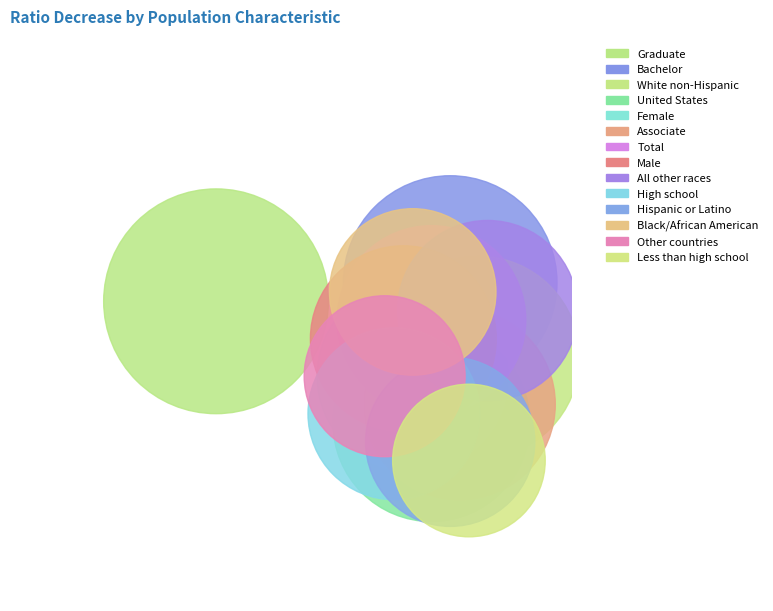

To the nearest percent, what is the average slice percentage?

7%